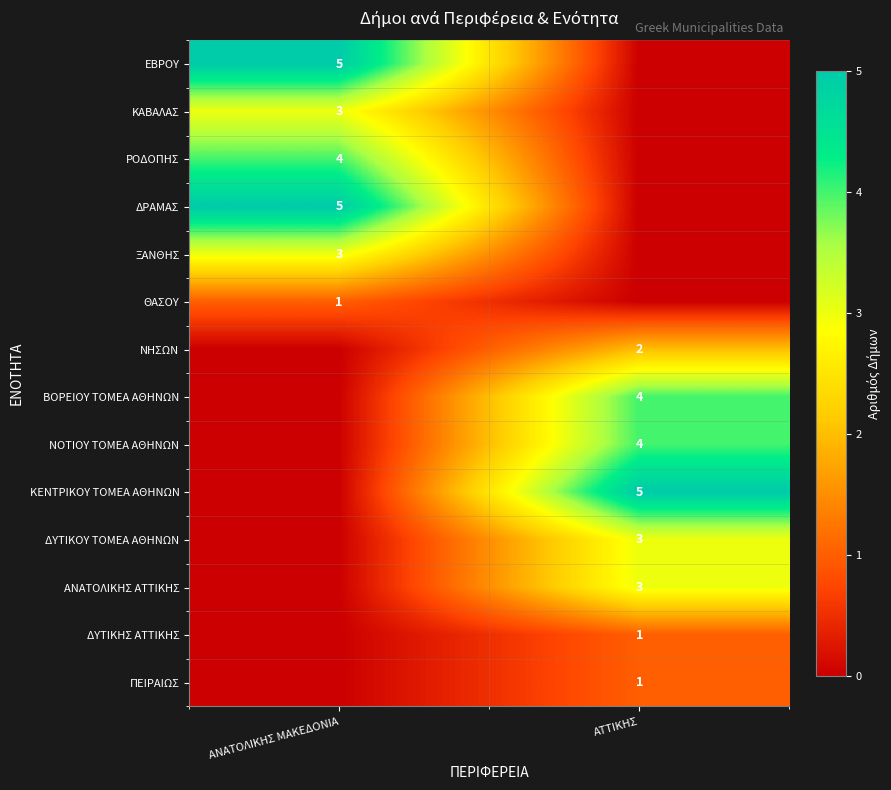

Between ΑΤΤΙΚΗΣ and ΑΝΑΤΟΛΙΚΗΣ ΜΑΚΕΔΟΝΙΑ, which is larger?

ΑΝΑΤΟΛΙΚΗΣ ΜΑΚΕΔΟΝΙΑ